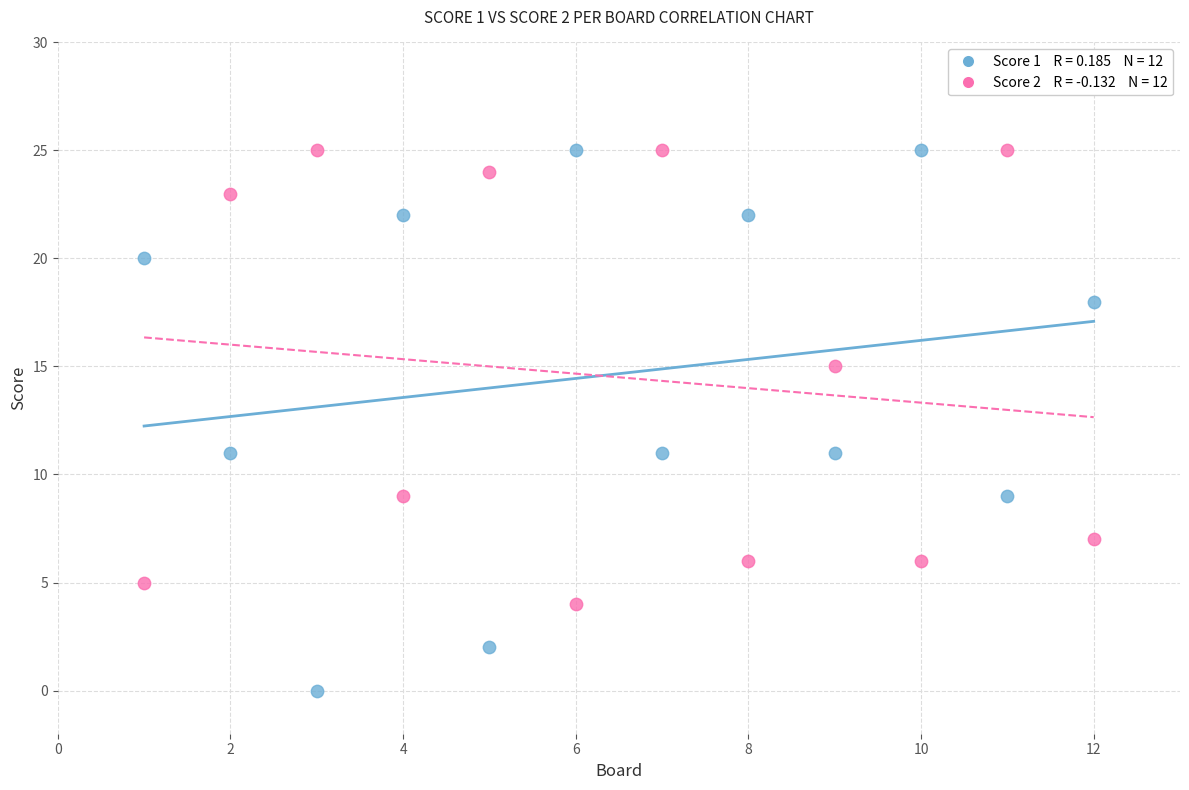

Across all data points, what is the range of Y values (max minus min)?

25